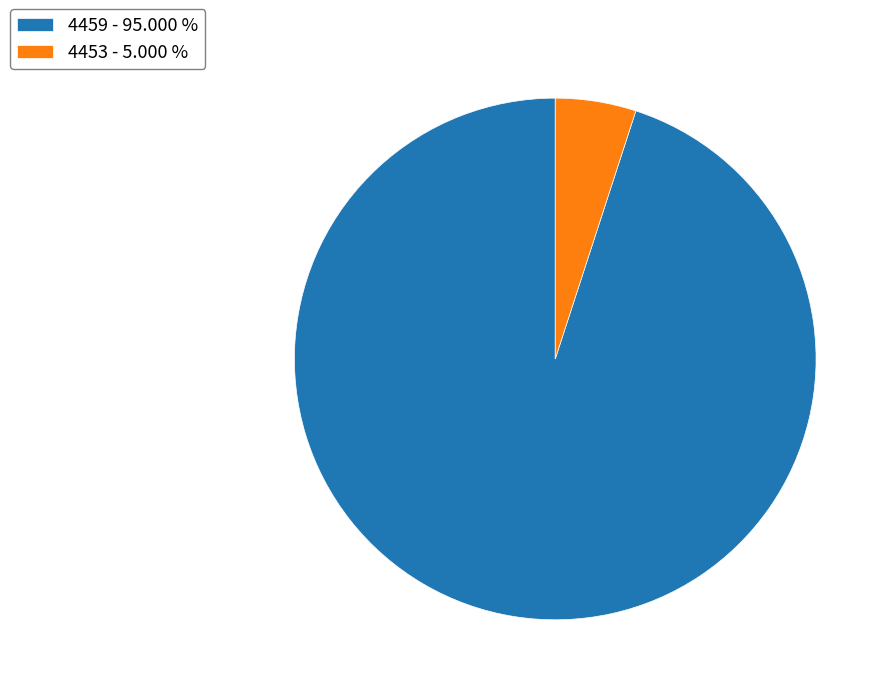

Between 4459 and 4453, which is larger?

4459